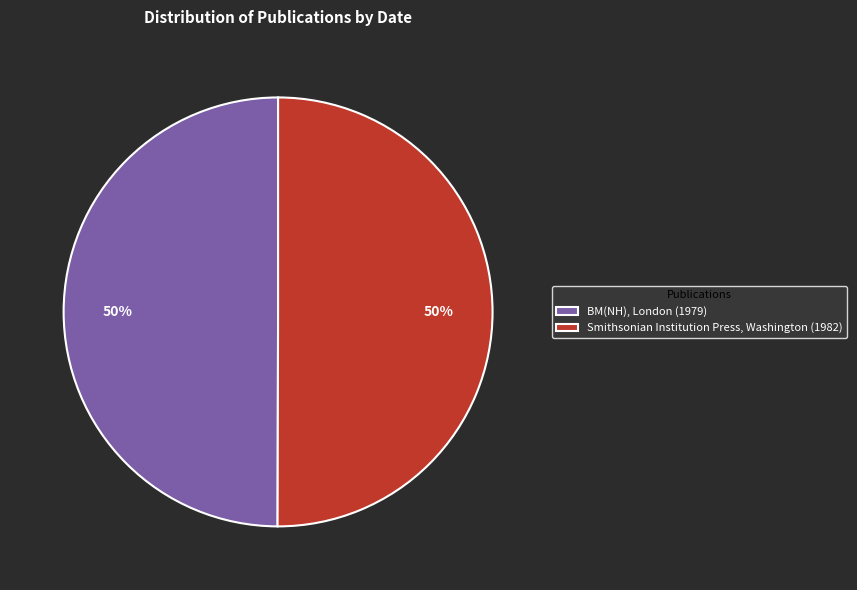

To the nearest percent, what is the combined percentage of Smithsonian Institution Press, Washington (1982) and BM(NH), London (1979)?

100%